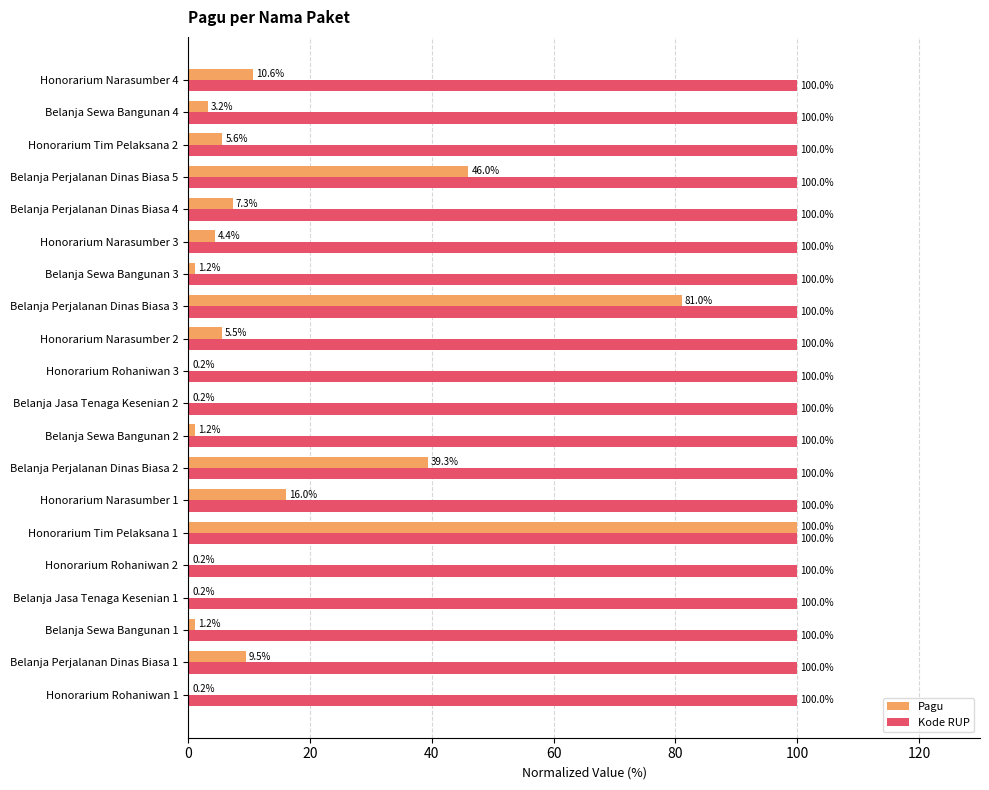

Is the value of Pagu at Honorarium Tim Pelaksana 2 greater than the value of Kode RUP at Honorarium Narasumber 4?

No